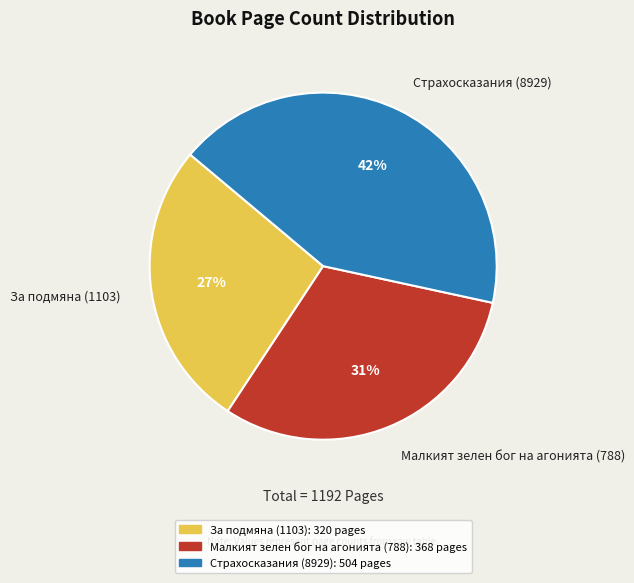

What is the largest slice in the pie chart?

Страхосказания (8929)